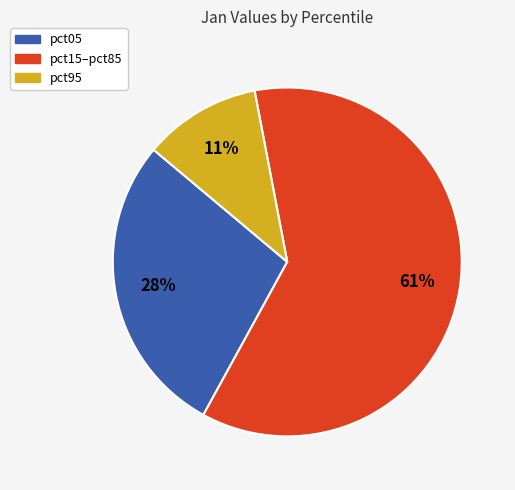

How many segments does this pie chart have?

3